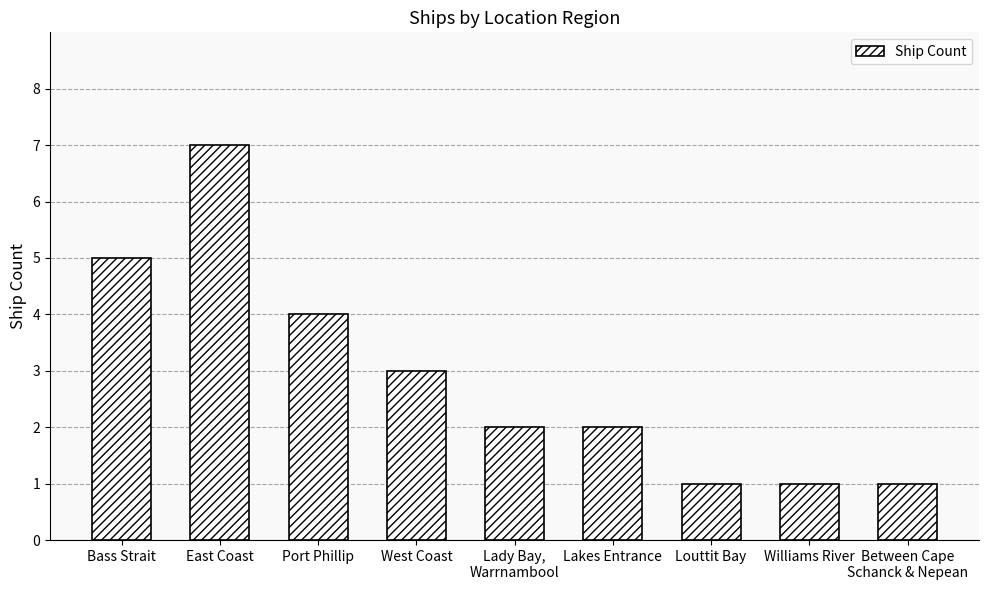

Is it true that the value at Port Phillip is 4?

True